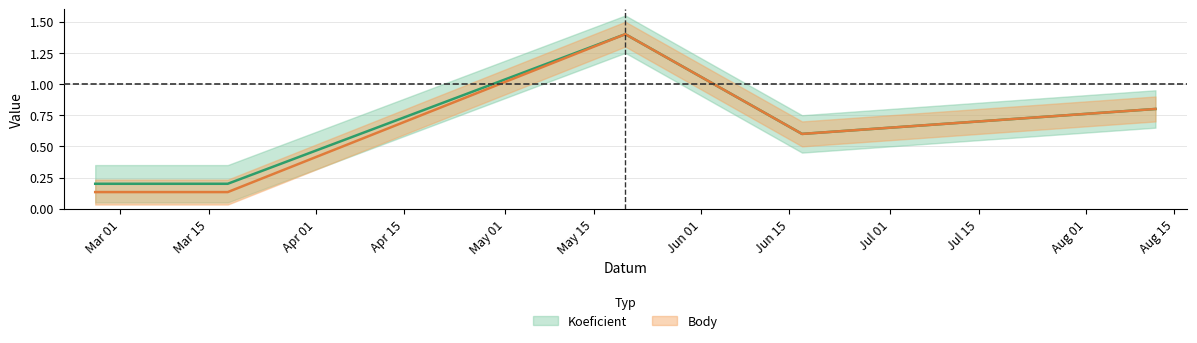

True or false: Koeficient has more than 2 interior local peaks.

False